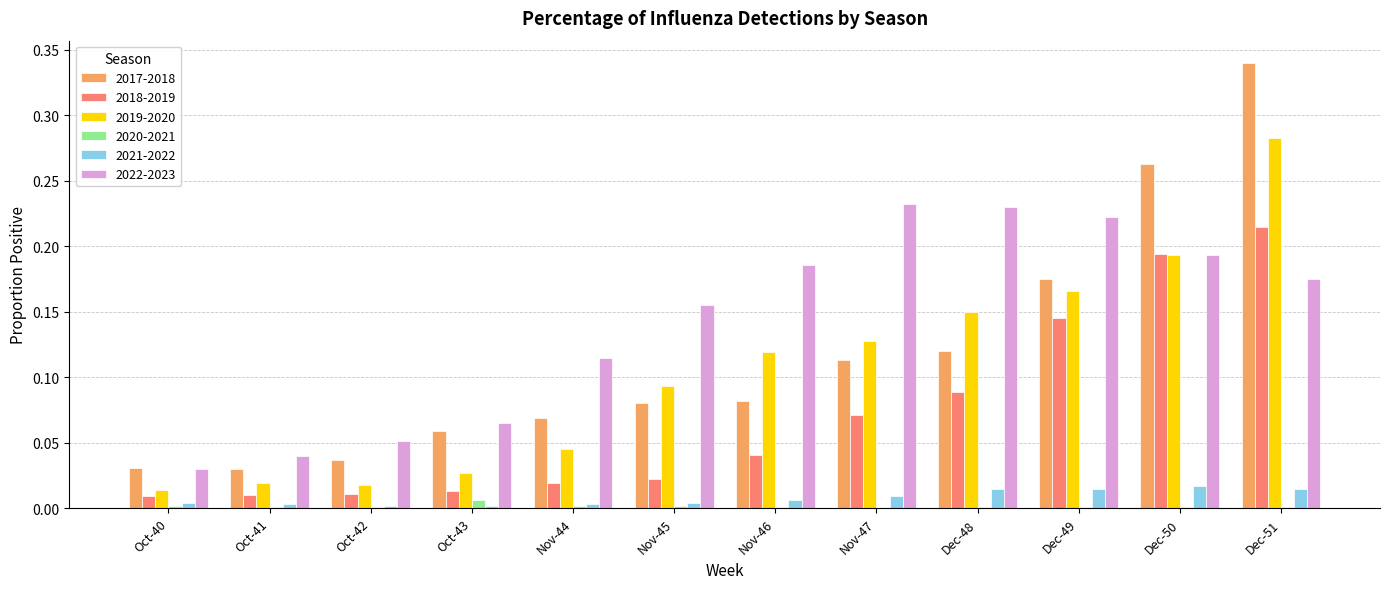

The value of 2021-2022 at Oct-42 is 0.0. True or false?

True